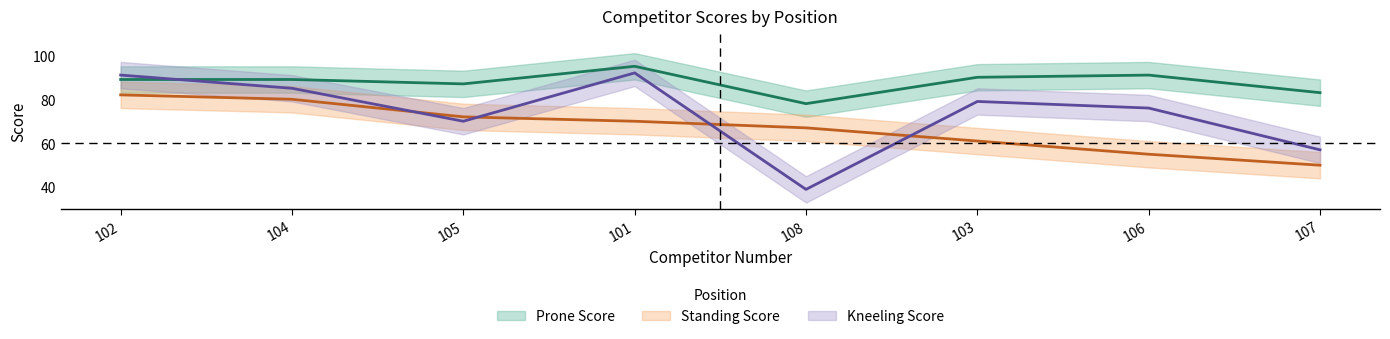

In Prone Score, how many points are higher than both neighbors (excluding endpoints)?

2